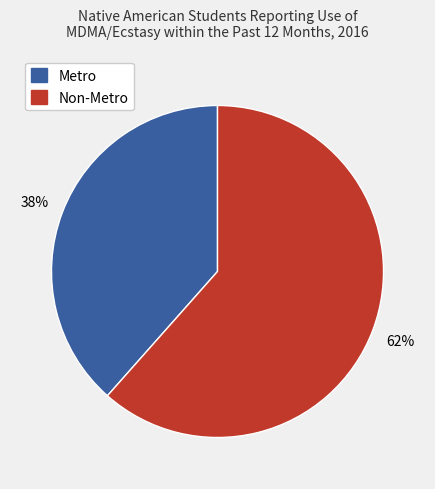

How many segments does this pie chart have?

2